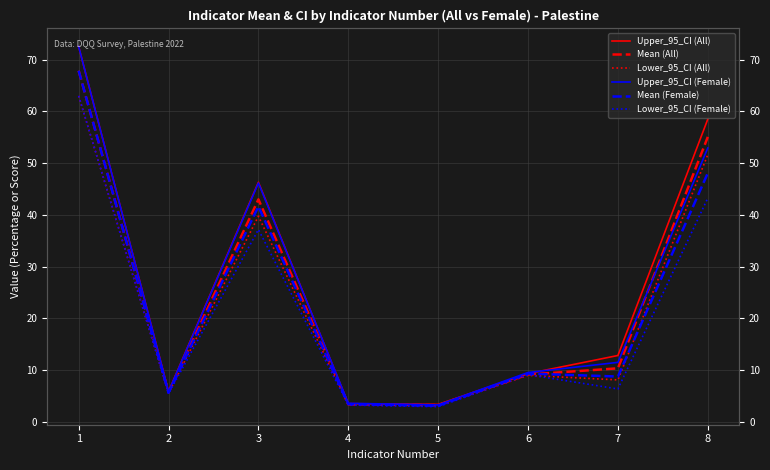

The Lower_95_CI (All) series shows 5.5 at 2. True or false?

True